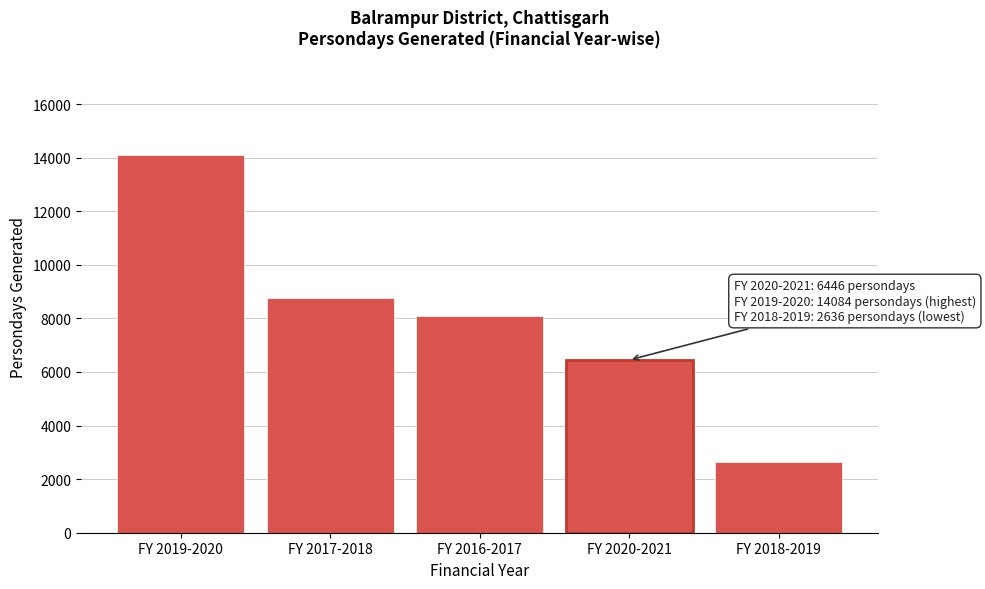

Reading right to left, what are all the values shown in this chart?

FY 2018-2019=2636	FY 2020-2021=6446	FY 2016-2017=8091	FY 2017-2018=8750	FY 2019-2020=14084